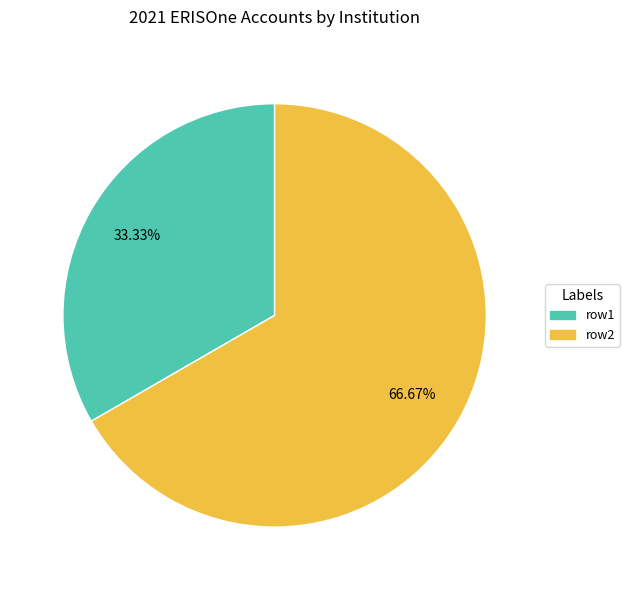

Which category accounts for the majority?

row2